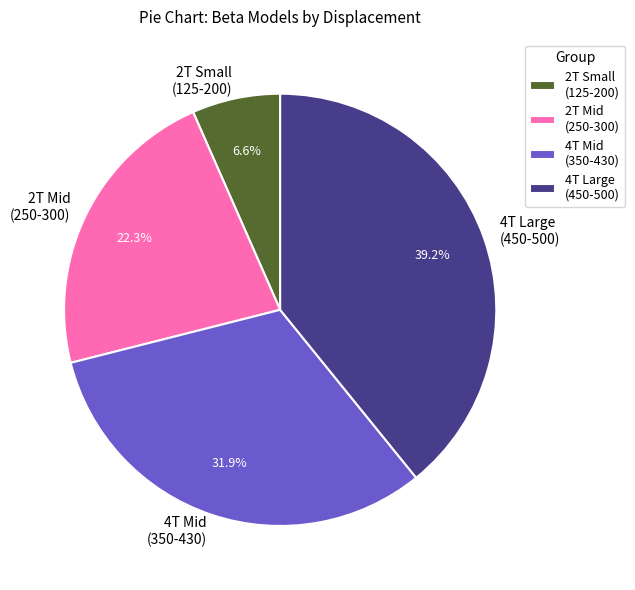

Which slice is the largest?

4T Large (450-500)